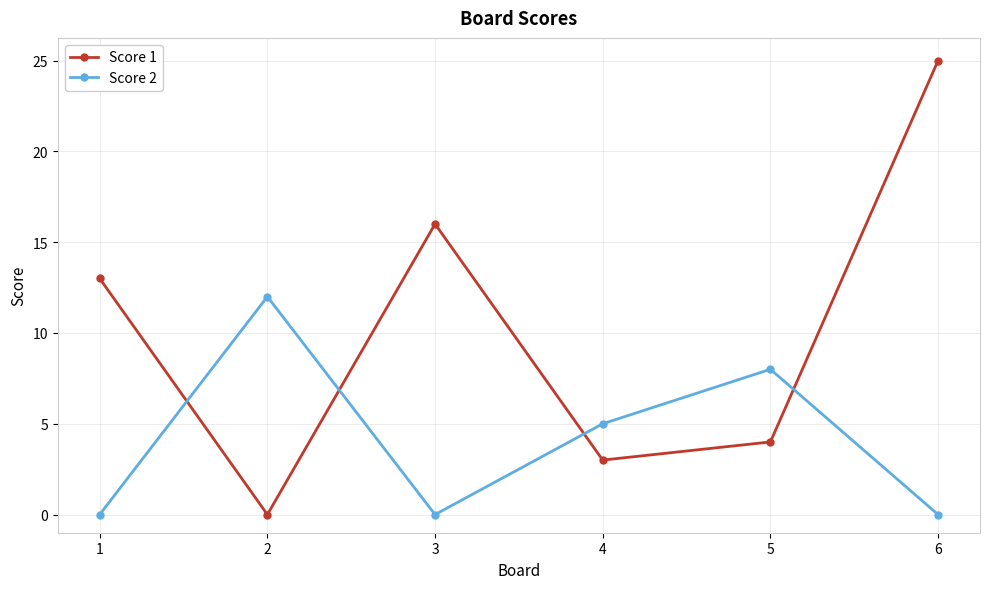

Reading left to right, transcribe all the data shown in this chart.

Score 1: 1=13	2=0	3=16	4=3	5=4	6=25
Score 2: 1=0	2=12	3=0	4=5	5=8	6=0